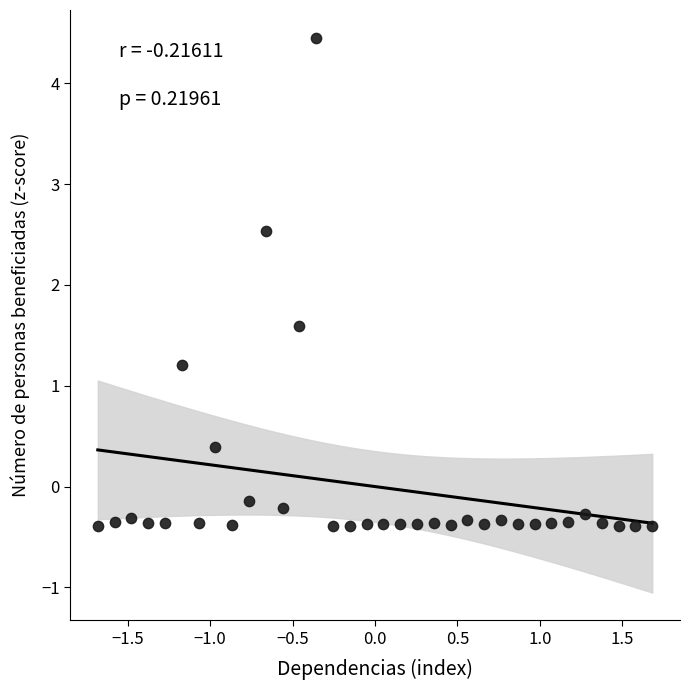

What Y value in the scatter plot is closest to 2?

1.6